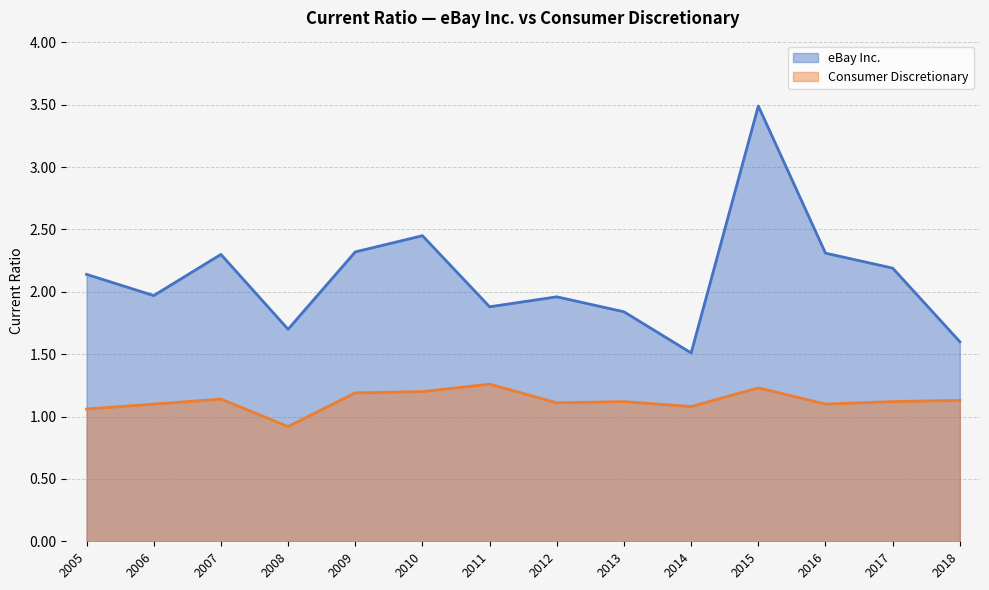

How many lines are shown in the chart?

2